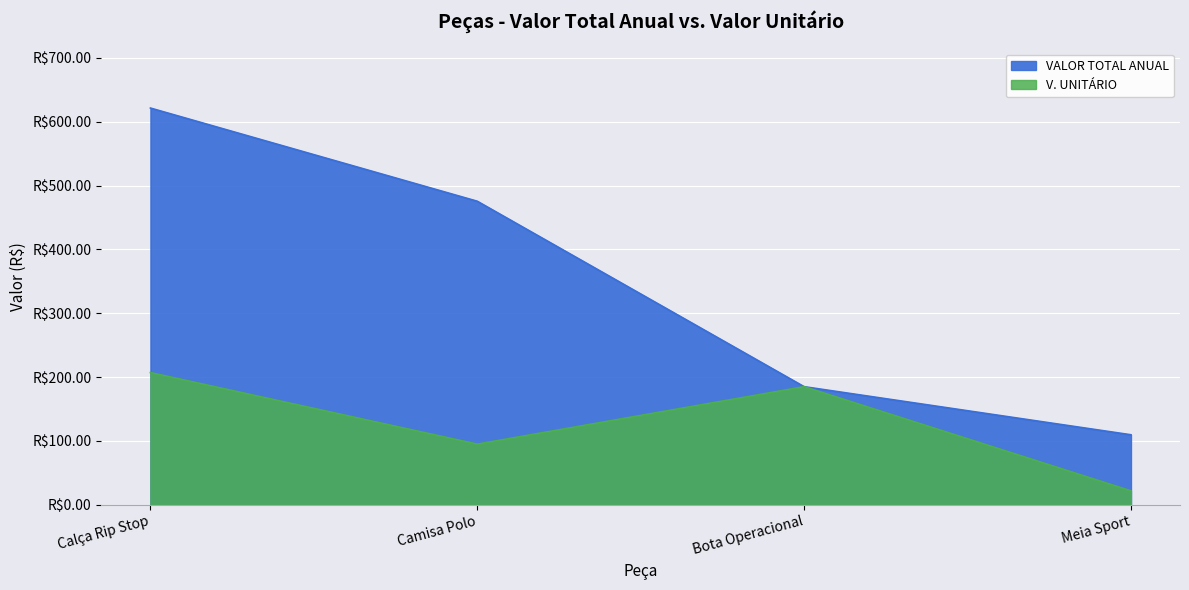

Reading right to left, transcribe all the data shown in this chart.

VALOR TOTAL ANUAL: 109.8	185.1	475.4	621.4
V. UNITÁRIO: 21.9	185.1	95.1	207.1